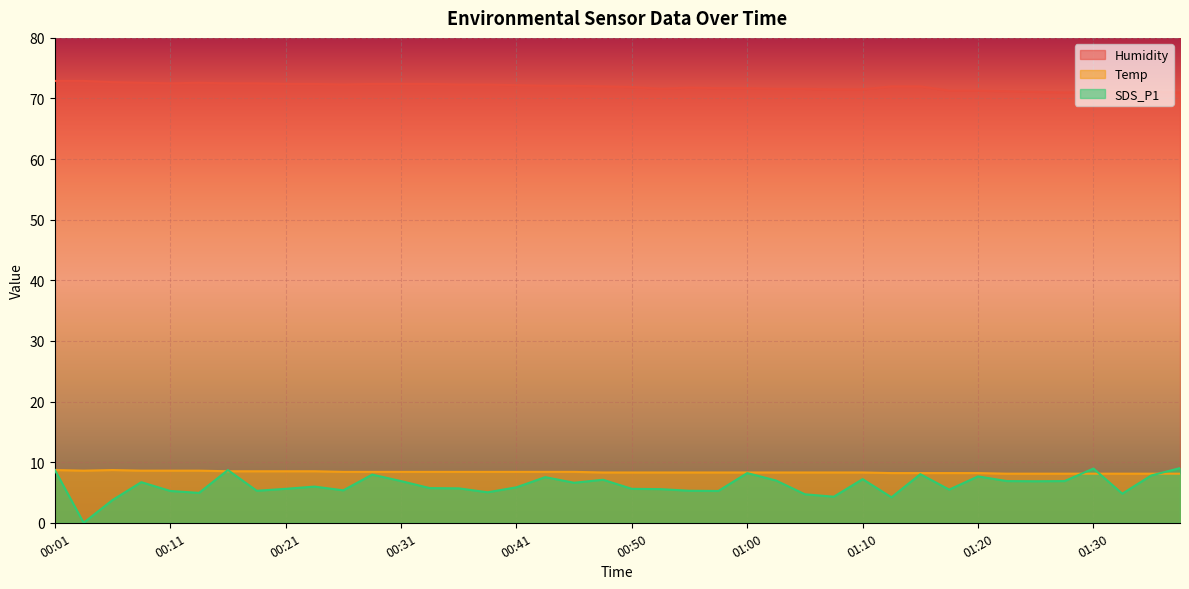

At which label is Temp closest to 8?

01:23